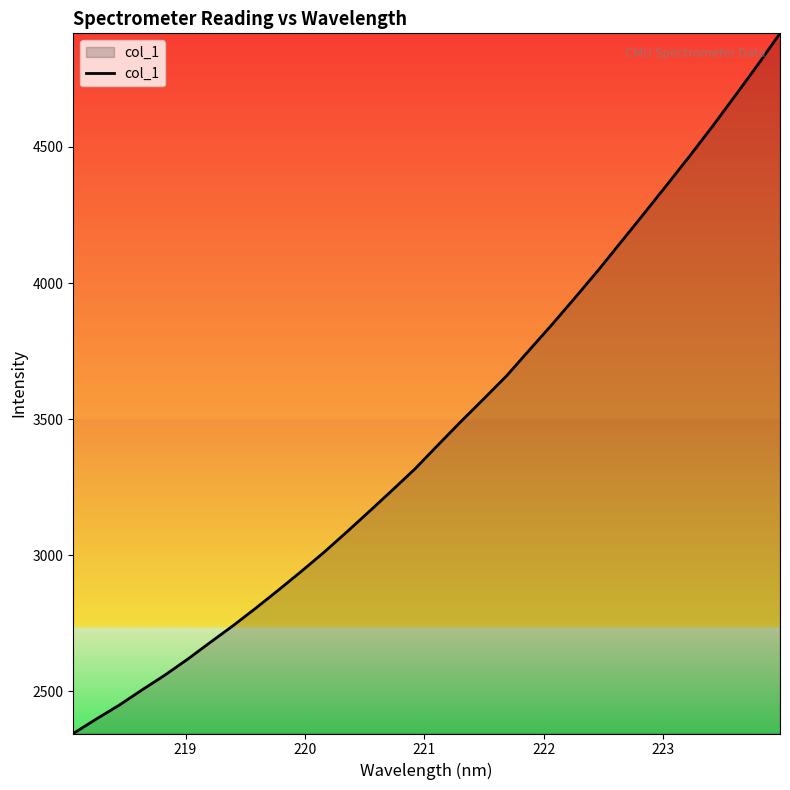

What is the maximum value shown in the chart?

4917.5